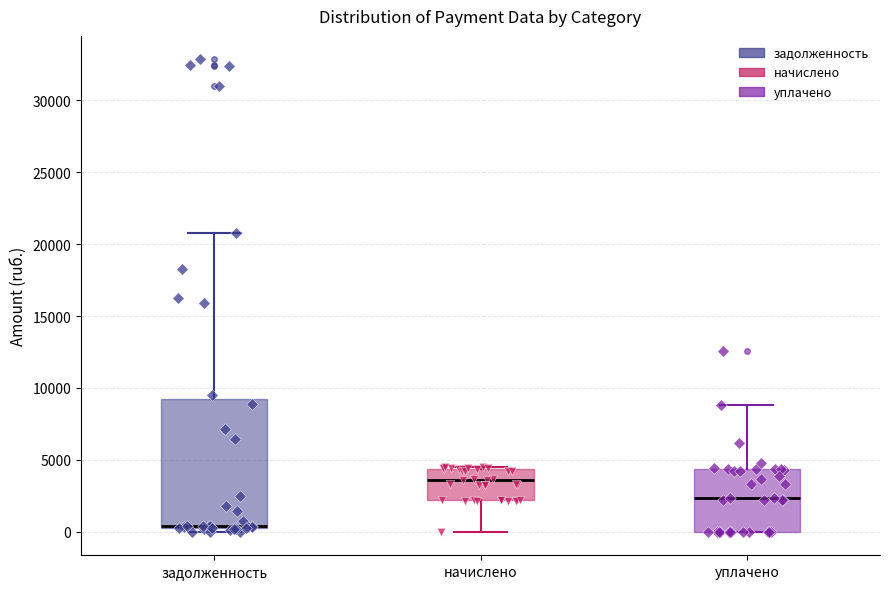

Which box is the tallest, from its lower edge to its upper edge?

задолженность